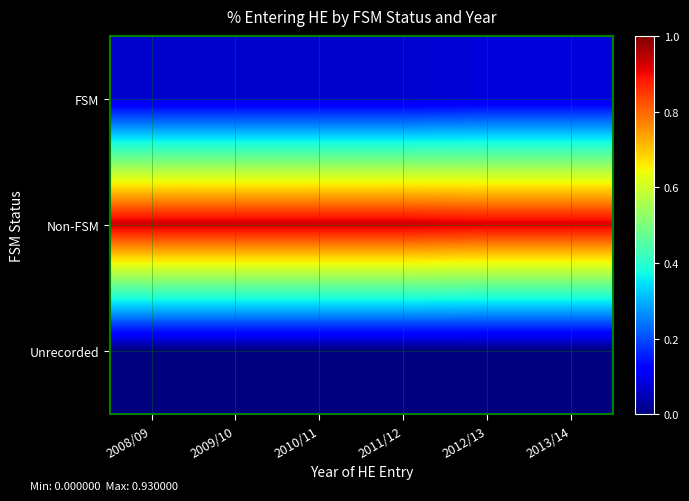

What is the total value across all series at 2010/11?

1.0